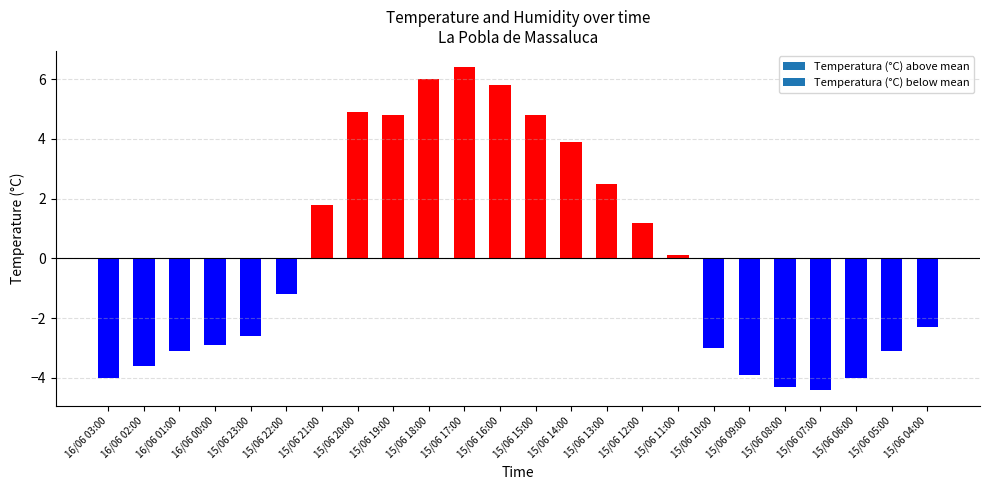

What is the difference between the maximum and minimum values?

10.8